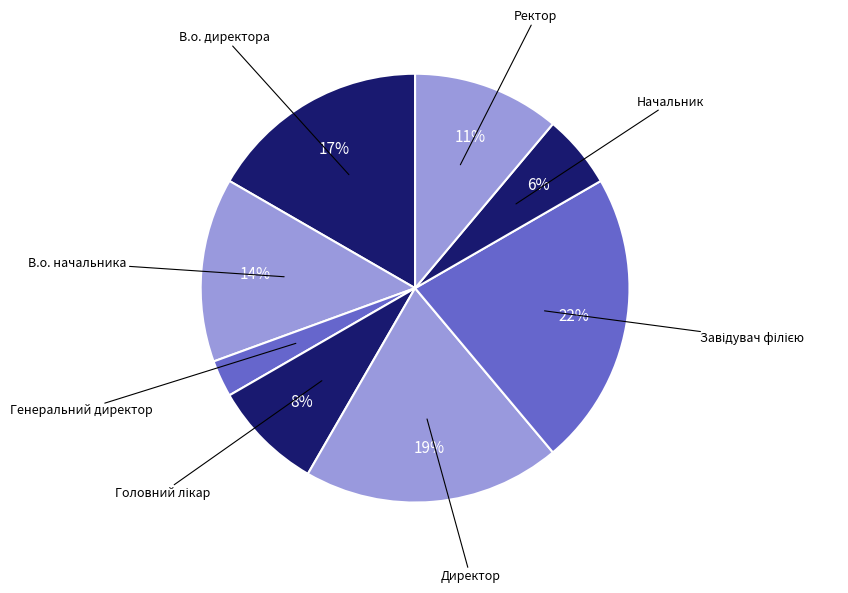

How many slices are in this pie chart?

8